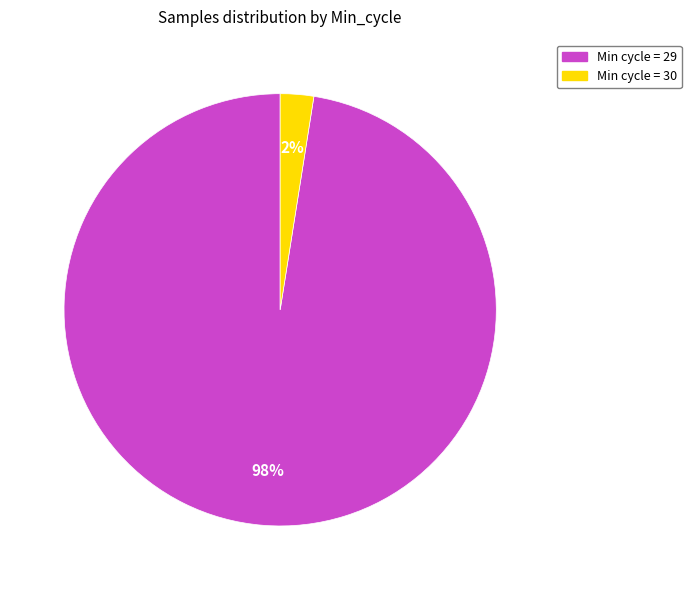

Which slice is the largest?

Min cycle = 29